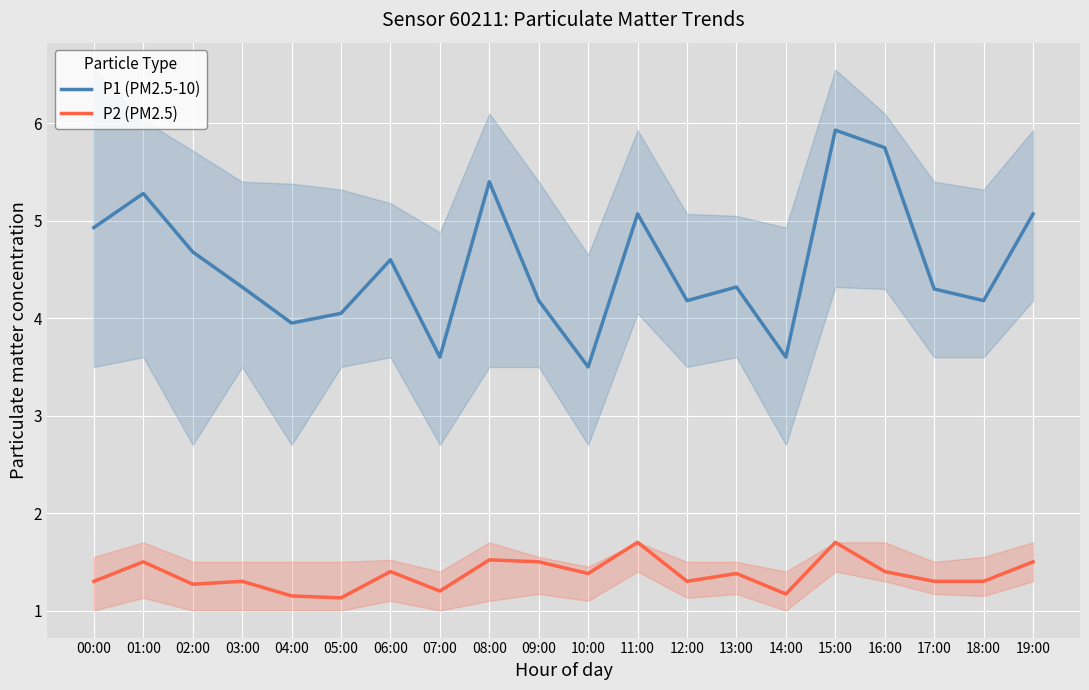

Which series has the widest spread of values?

P1 (PM2.5-10)